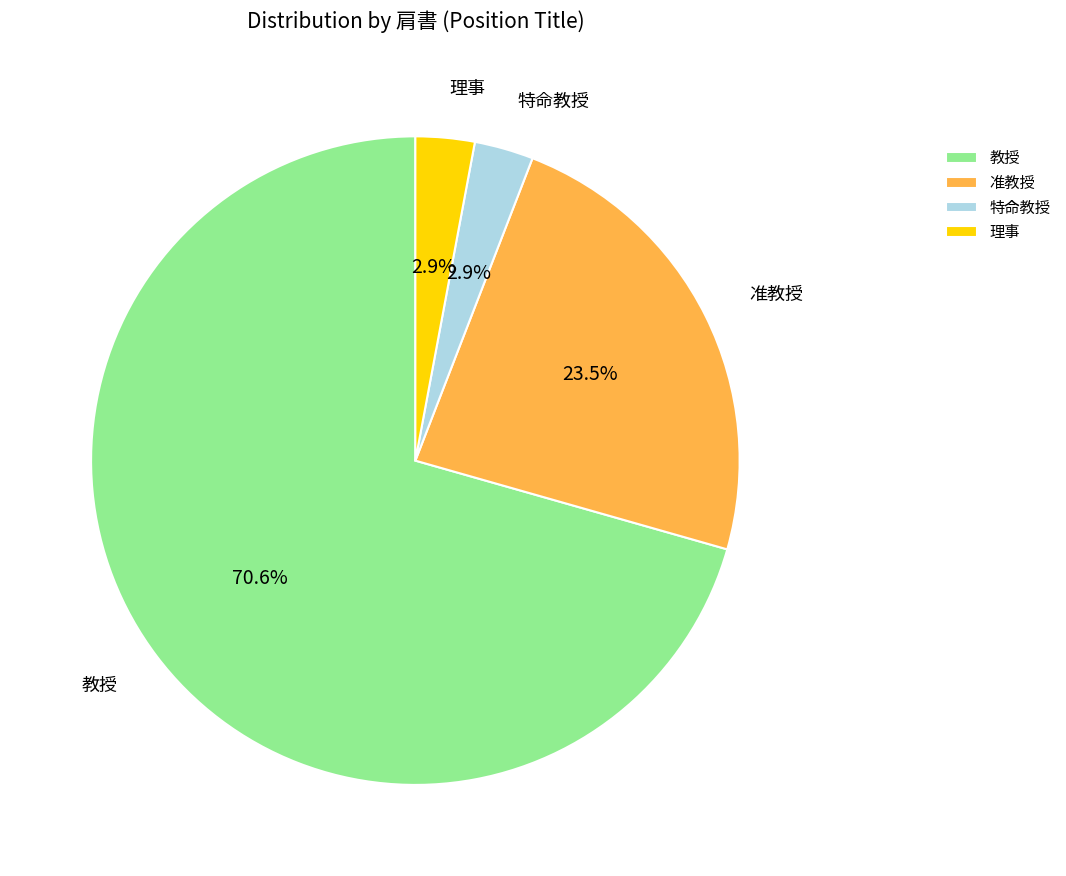

Approximately how many times larger is the value at 特命教授 compared to 理事?

1.0